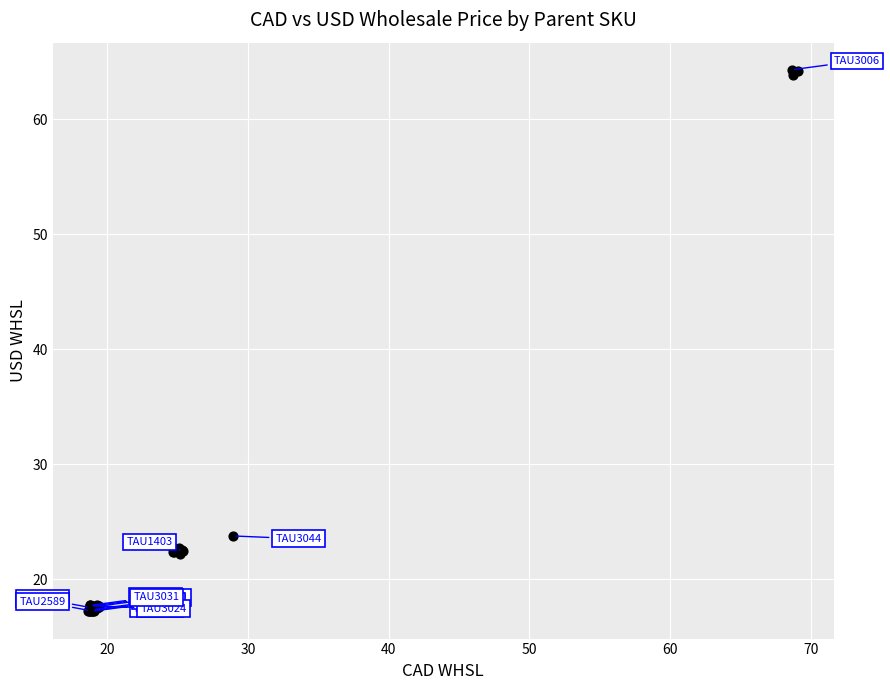

What Y value in the scatter plot is closest to 40?

23.8